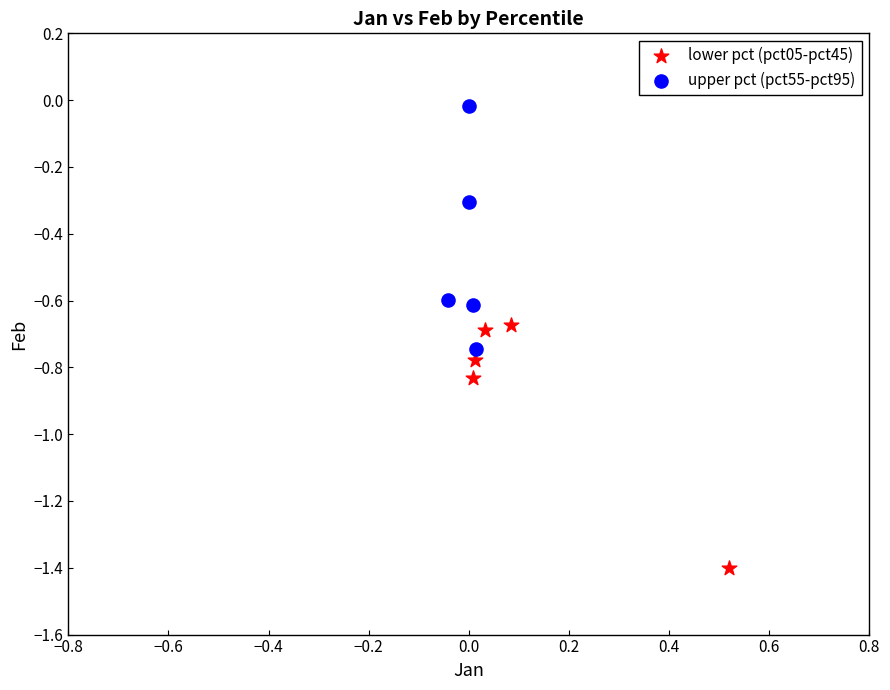

Which series reaches the minimum Y coordinate?

lower pct (pct05-pct45)